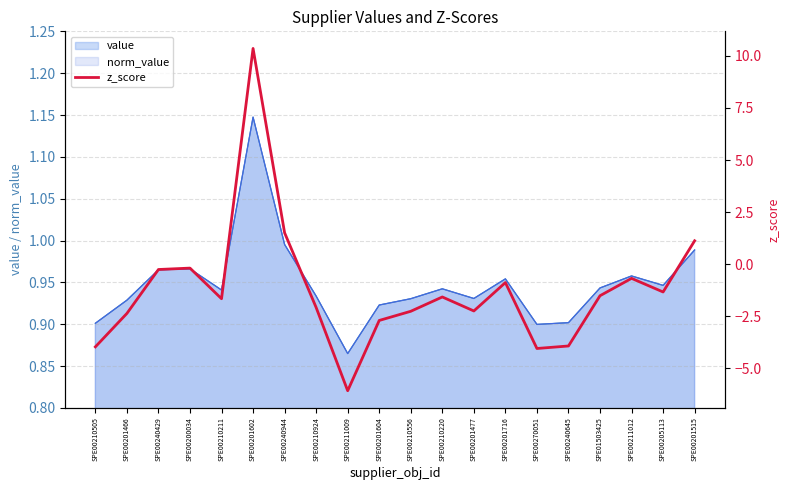

True or false: the data shows -1.5 at SPE00201716.

False